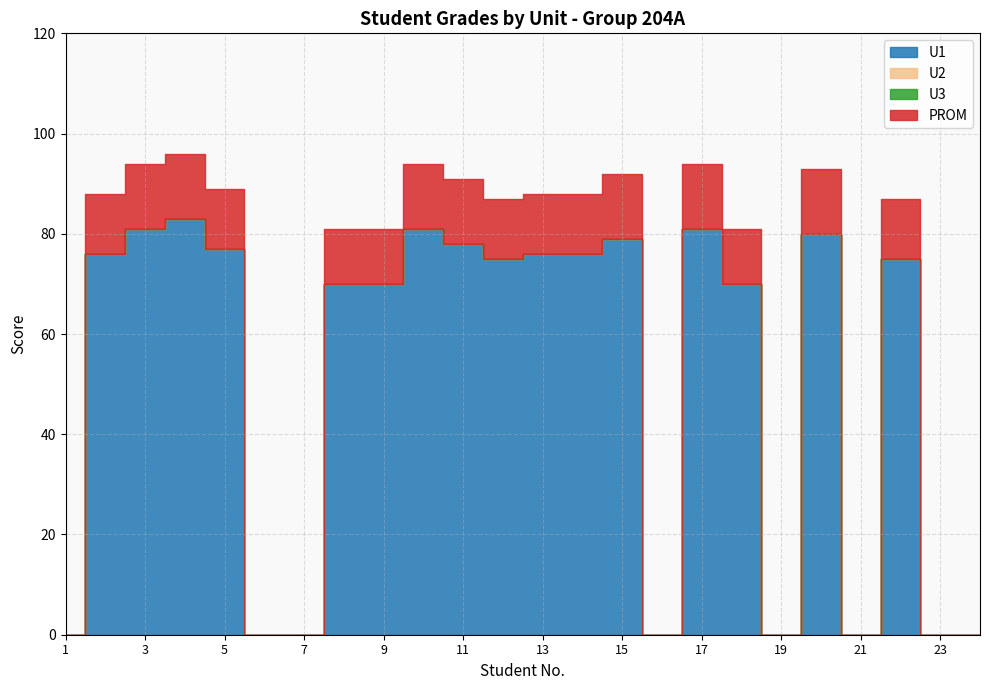

At which category is the sum across all series the highest?

4